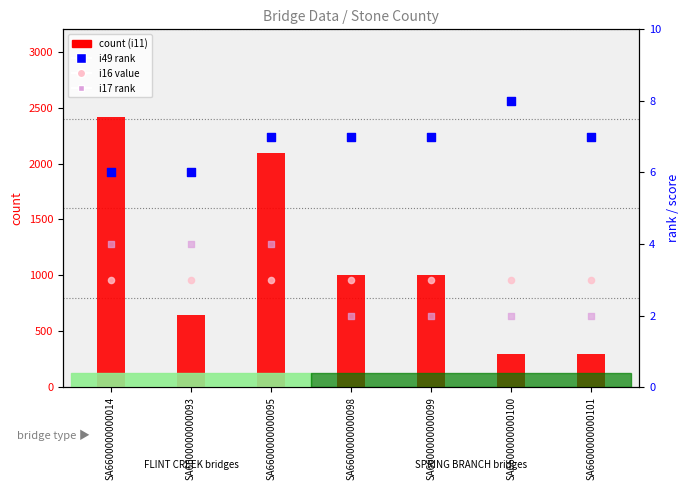

At which category is the sum across all series the highest?

SA6600000000014